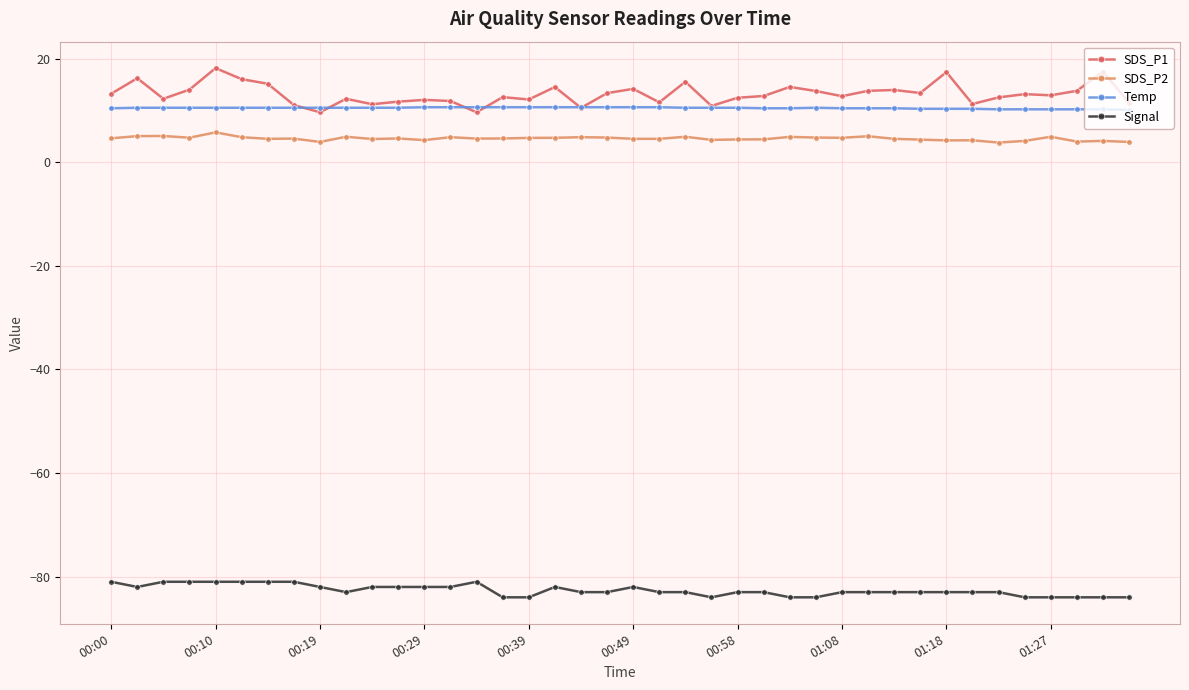

How many data points does each series have?

40